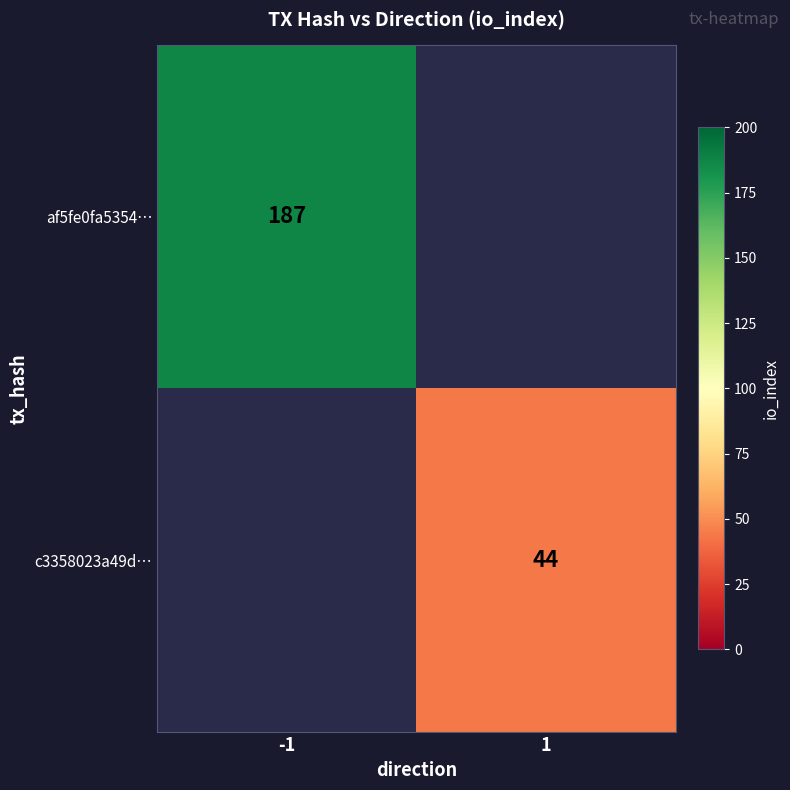

Is the value of af5fe0fa5354… at -1 greater than the value of c3358023a49d… at 1?

Yes